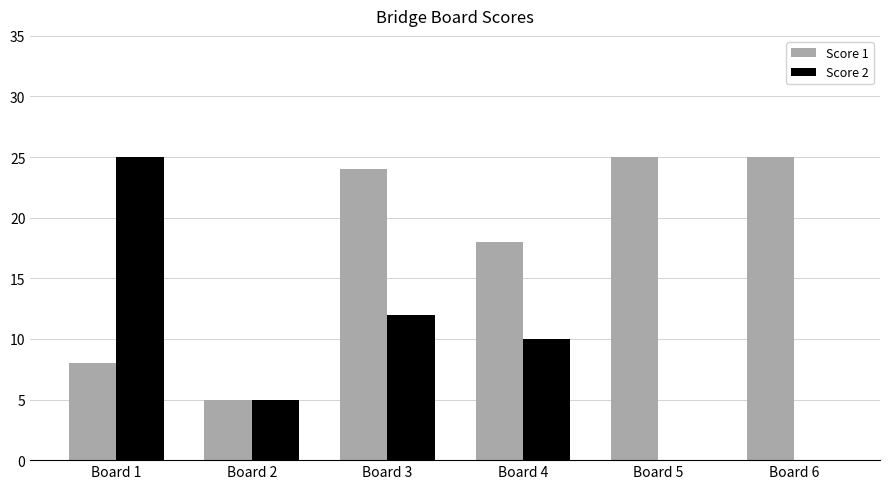

At which label is Score 2 closest to 12?

Board 3